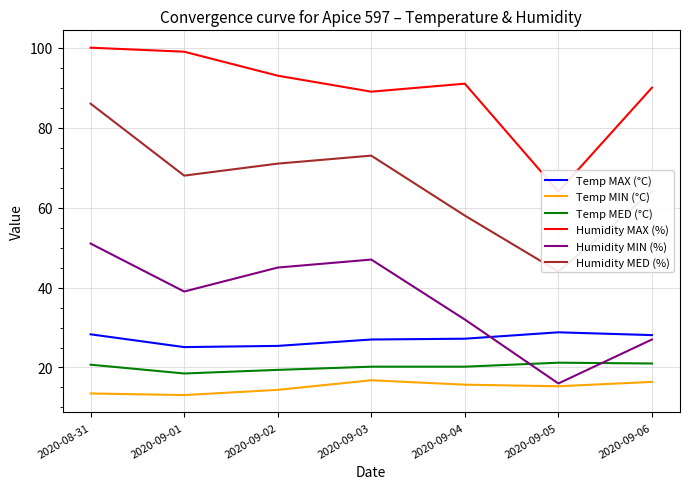

True or false: Humidity MED (%) and Humidity MIN (%) intersect in this chart.

False